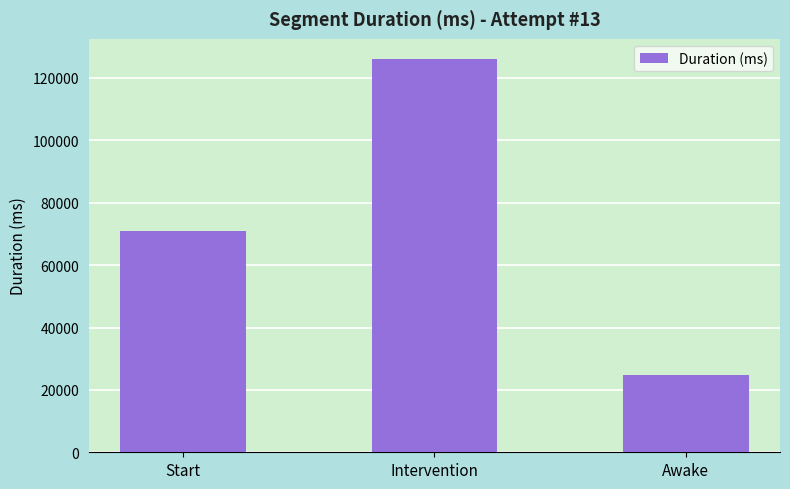

What is the label of the 2nd bar from the left?

Intervention